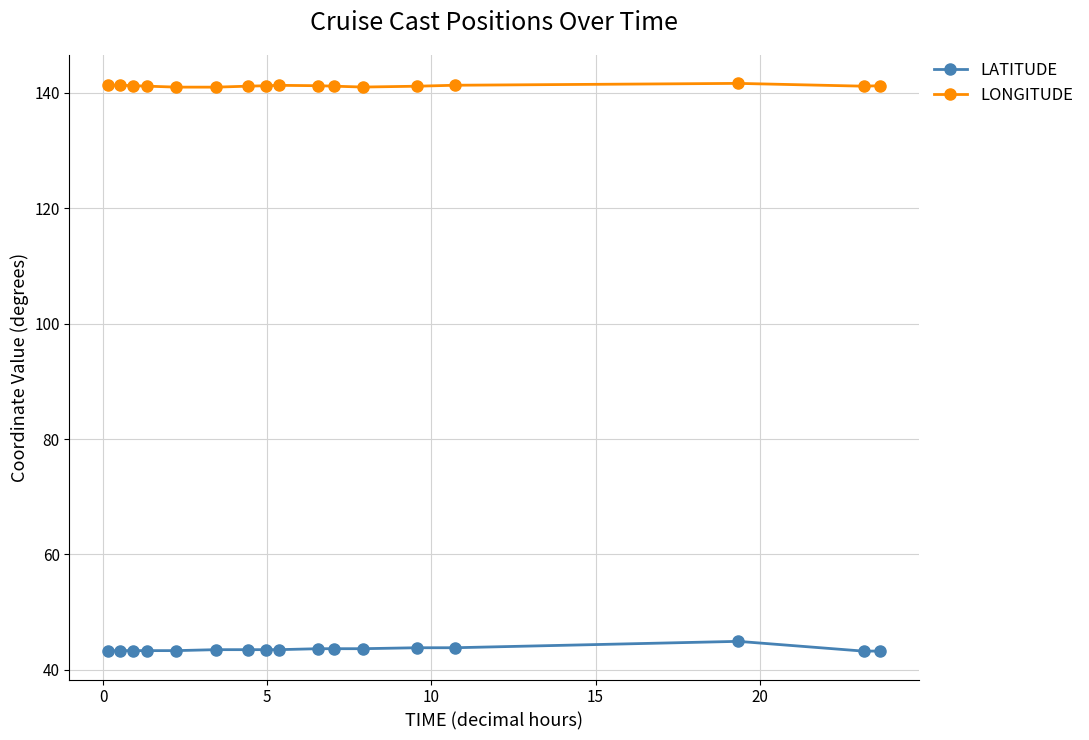

At how many categories does at least one series exceed 116?

17